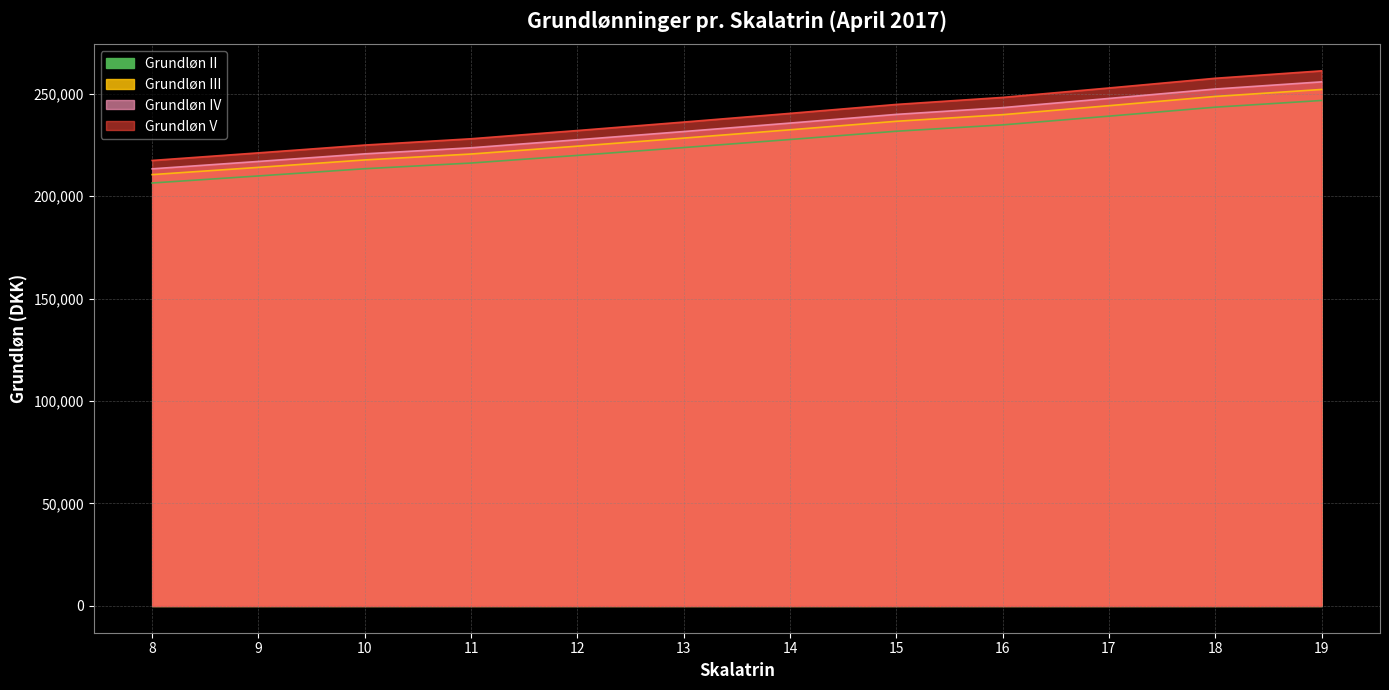

At which label is Grundloens_II closest to 226526?

14